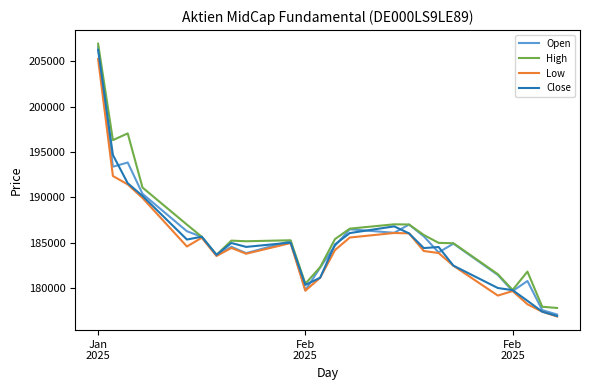

What is the greatest value displayed?

206940